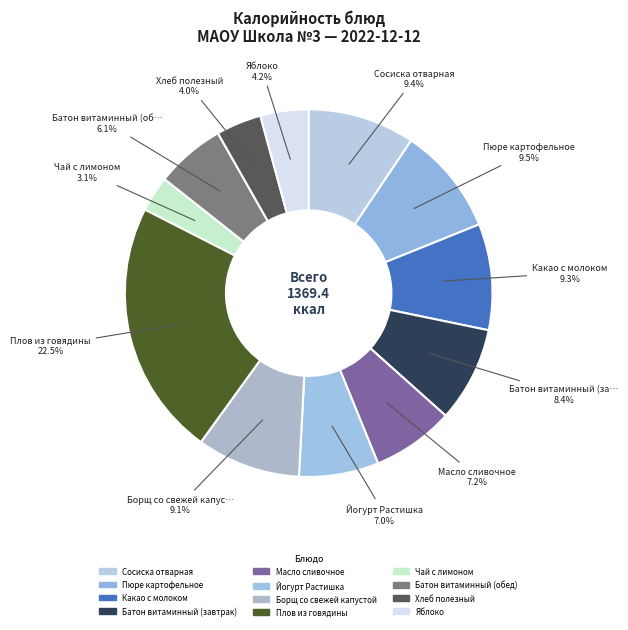

To the nearest percent, what is the difference between the largest and smallest slice percentages?

19%